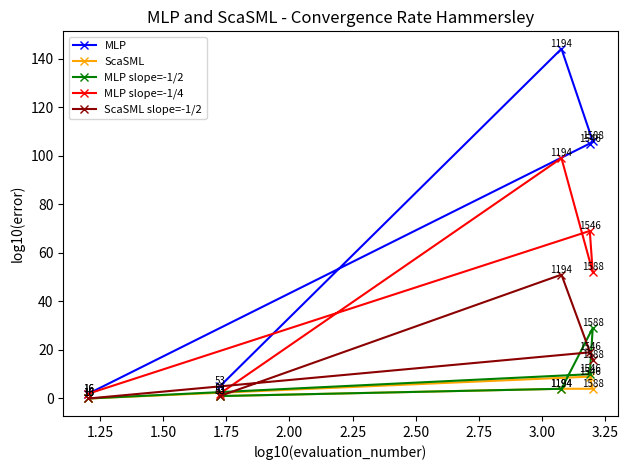

List the series in order of their peak value, highest first.

MLP, MLP slope=-1/4, ScaSML slope=-1/2, MLP slope=-1/2, ScaSML